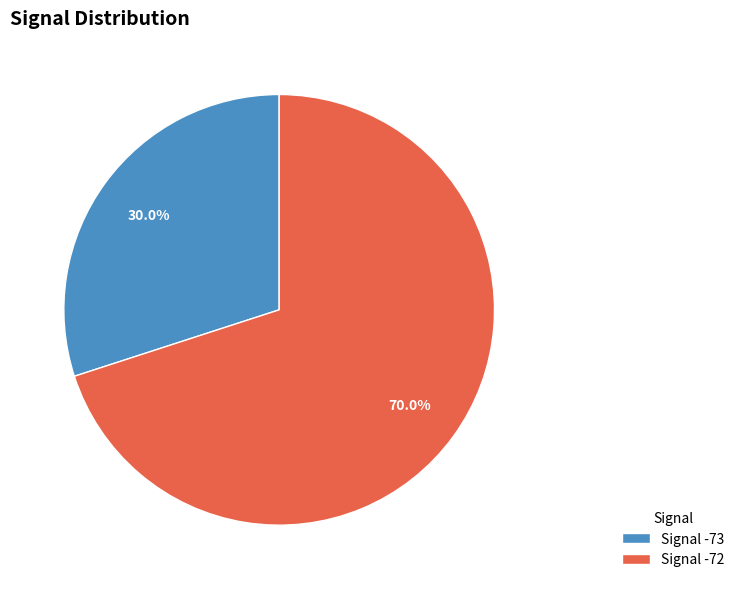

How many slices are in this pie chart?

2